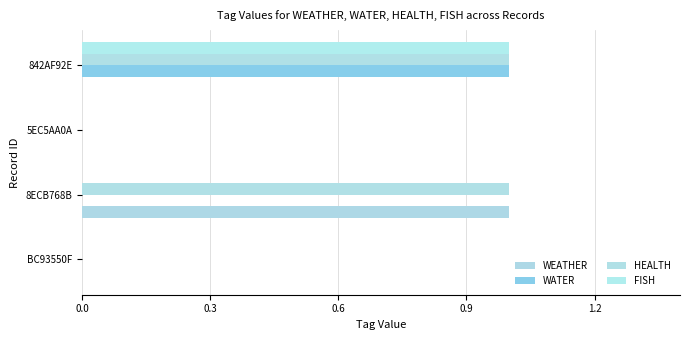

How many distinct data groups are displayed?

4